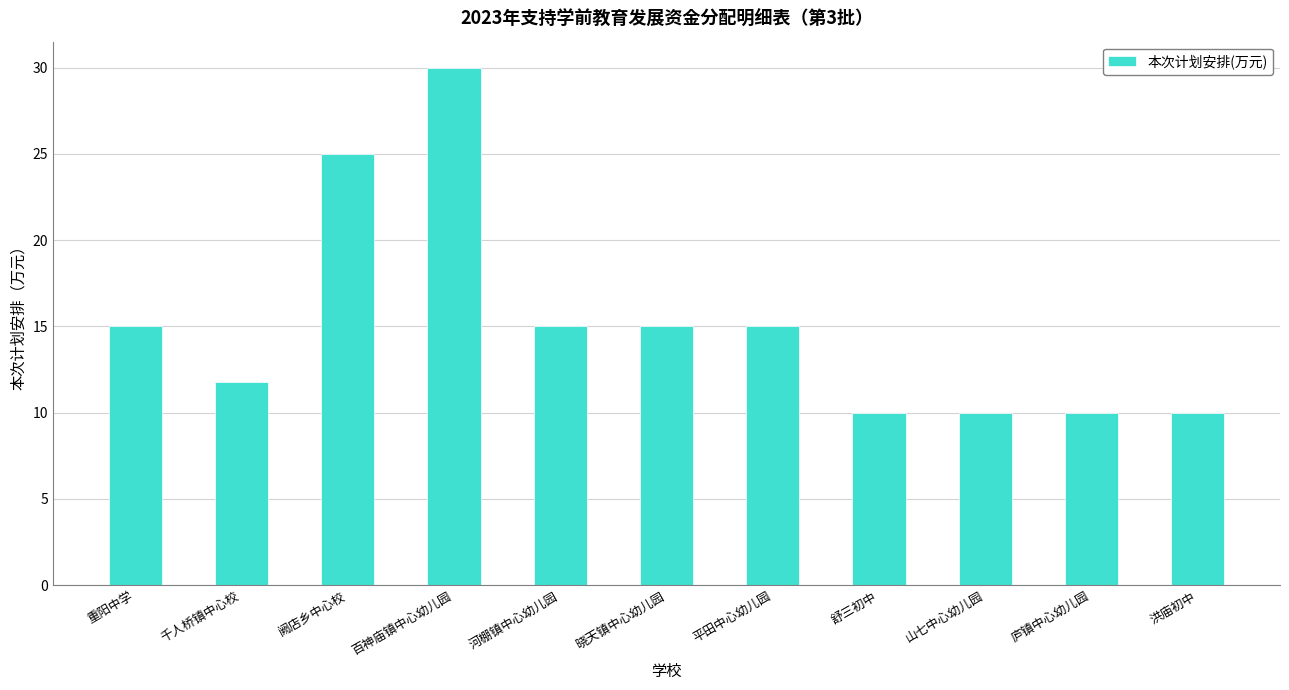

What position from the right is 山七中心幼儿园?

3